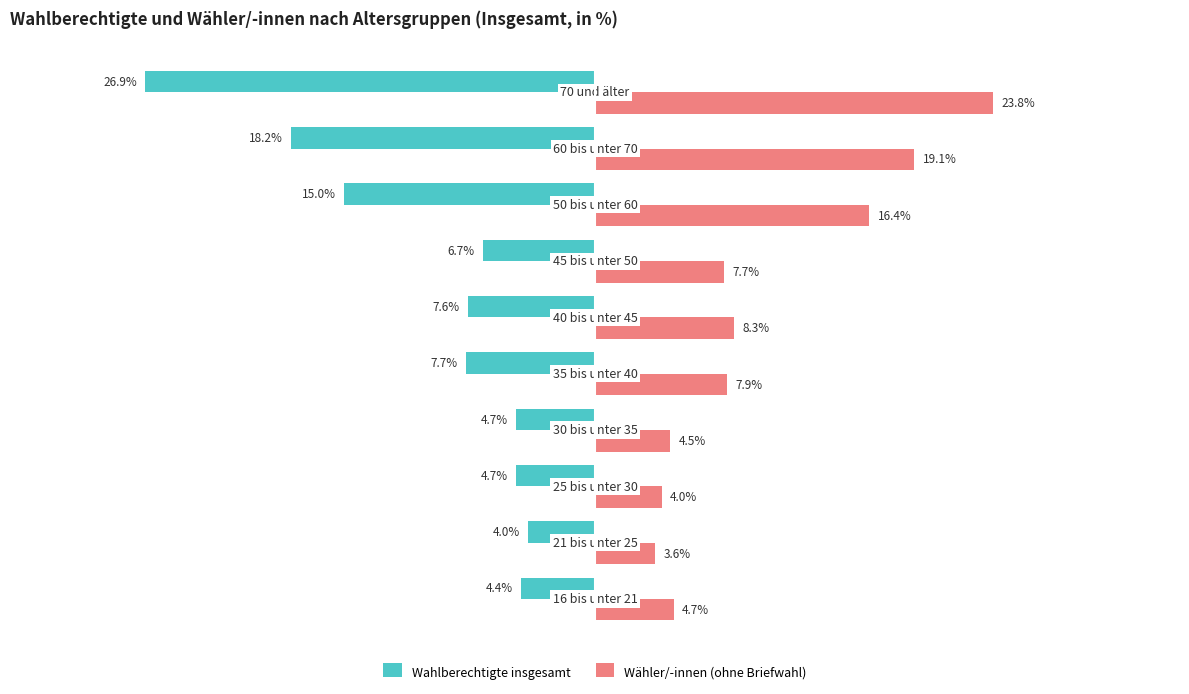

Which series has the widest spread of values?

Wahlberechtigte insgesamt